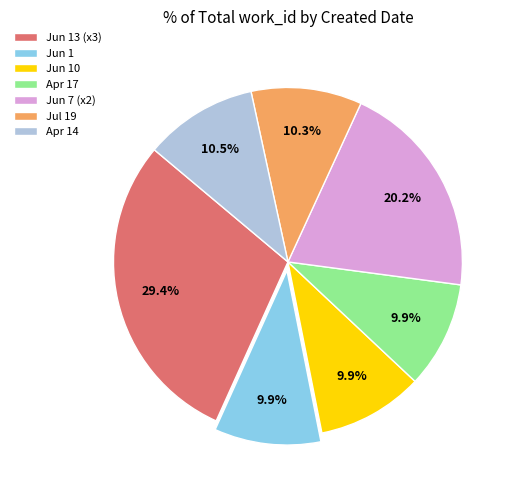

Which has a higher value, Jun 1 or Jun 13 (x3)?

Jun 13 (x3)